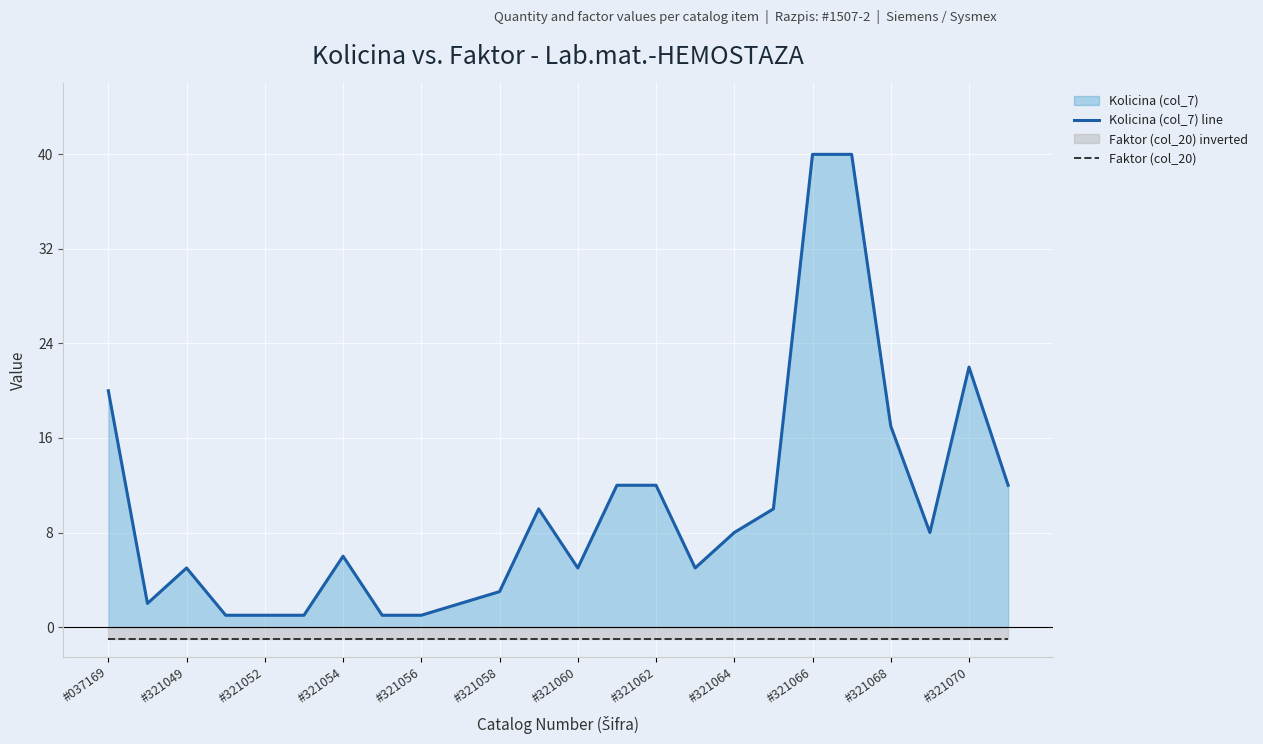

List the series in order of their peak value, lowest first.

Faktor (col_20), Kolicina (col_7) line